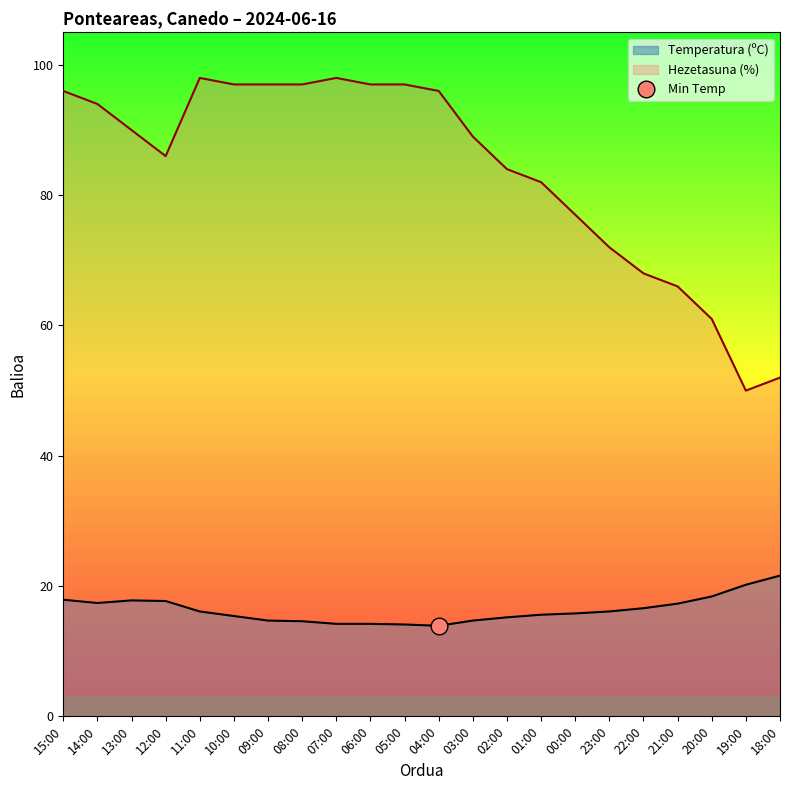

What is the minimum value shown in the chart?

13.9